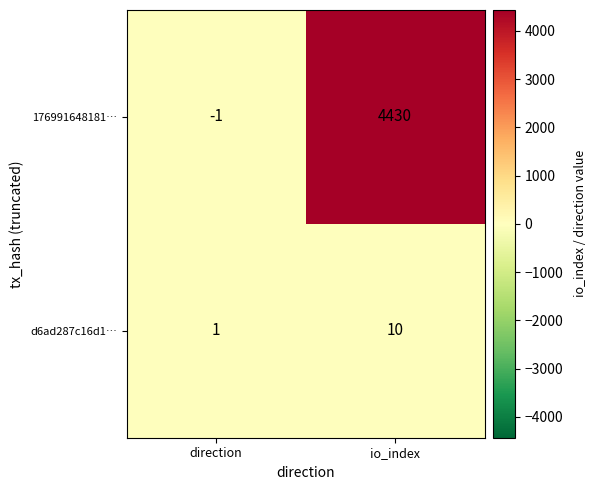

What is the greatest value displayed?

4430